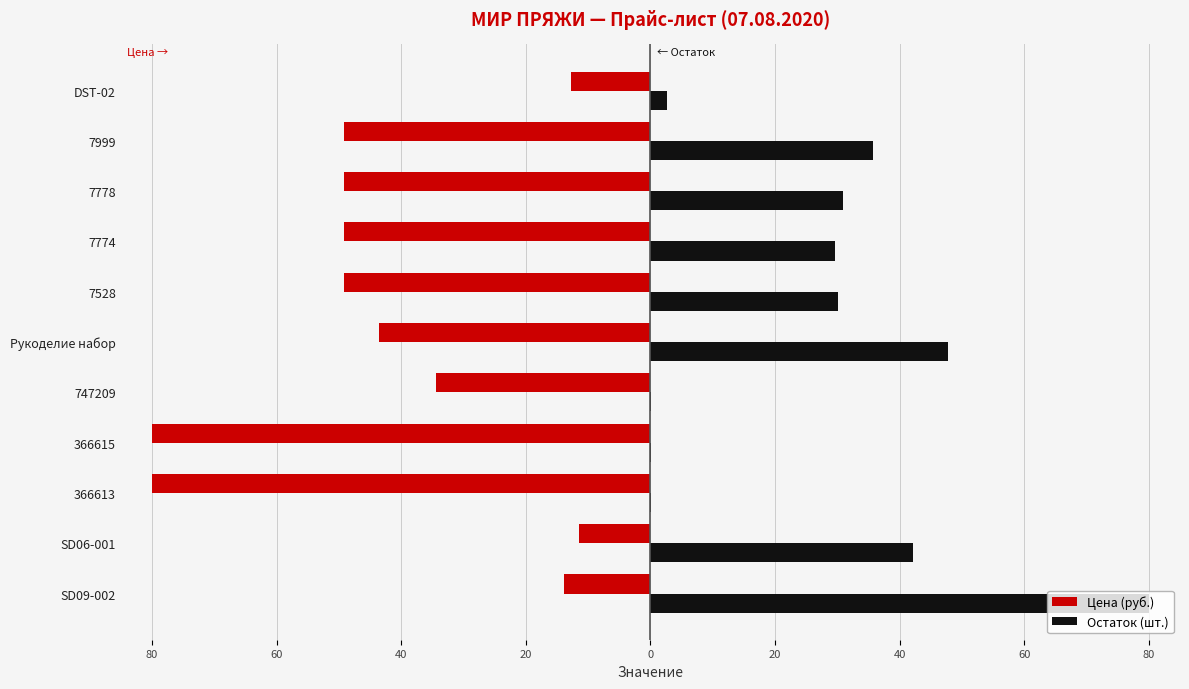

What are all the series names shown in the legend?

Цена (руб.), Остаток (шт.)